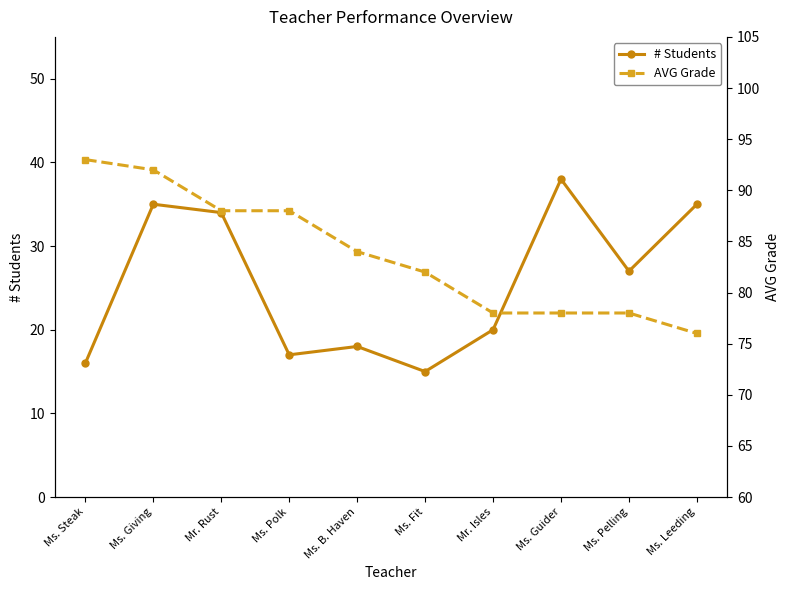

What are all the series names shown in the legend?

# Students, AVG Grade